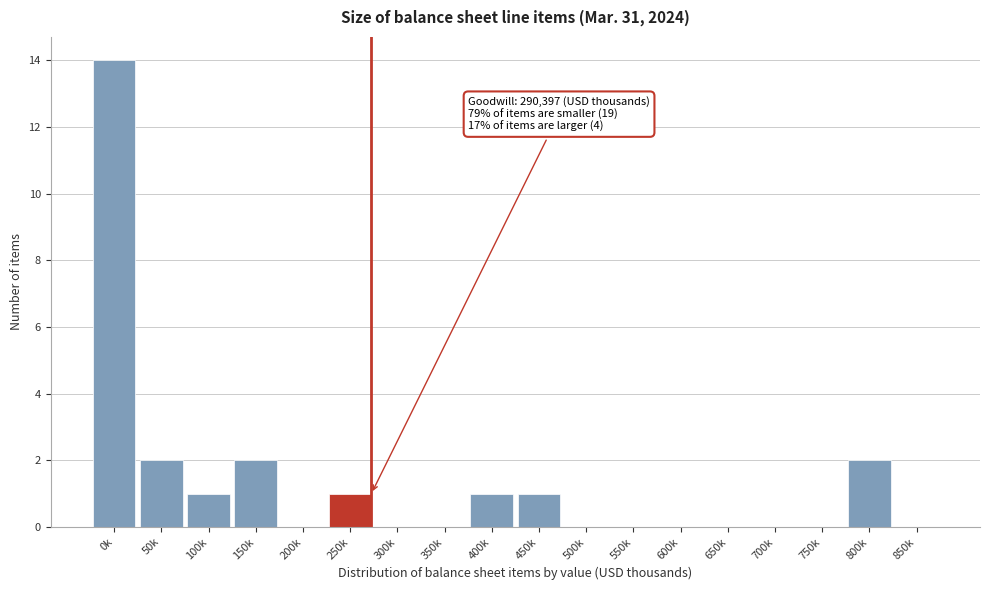

Reading left to right, extract all data points from this chart.

0k=14	50k=2	100k=1	150k=2	200k=0	250k=1	300k=0	350k=0	400k=1	450k=1	500k=0	550k=0	600k=0	650k=0	700k=0	750k=0	800k=2	850k=0